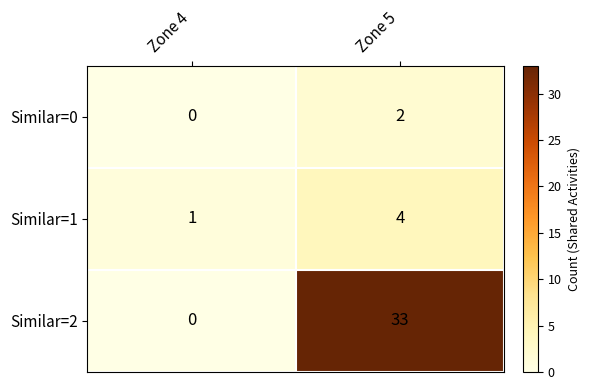

Which series changed the most between Zone 4 and Zone 5?

Similar=2